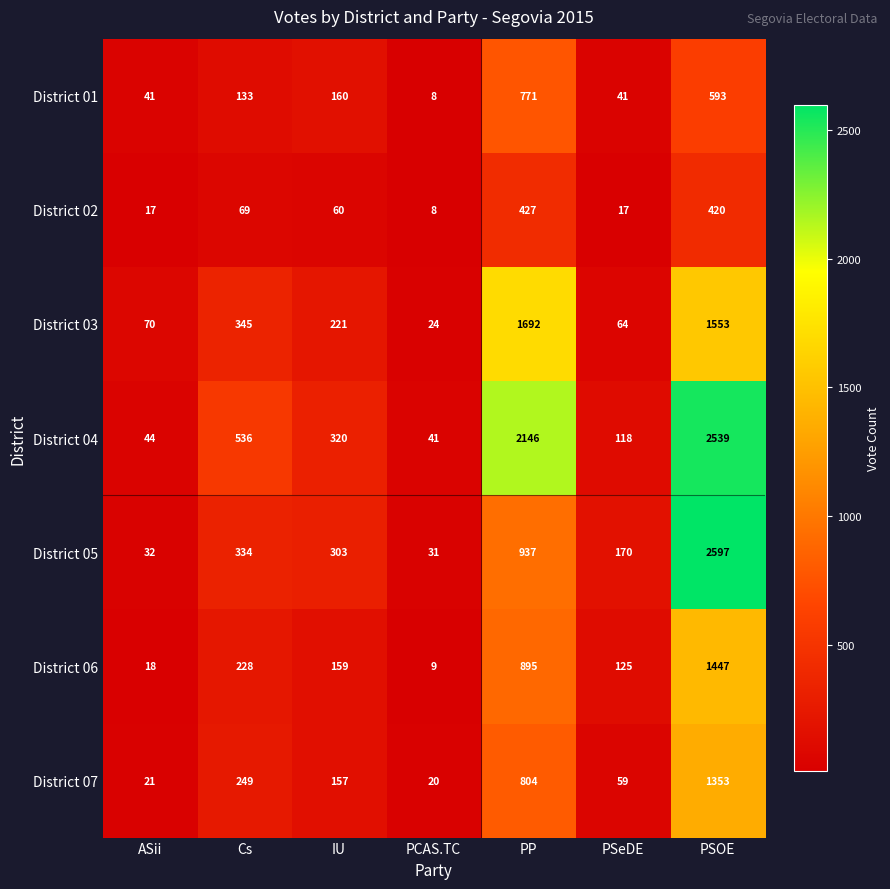

Is it true that District 02 equals 427 at PP?

True